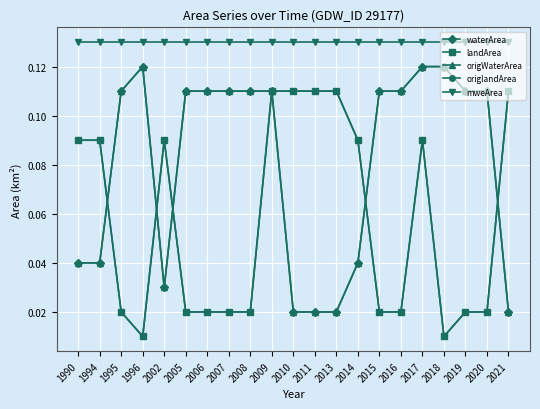

Is the value of landArea at 2014 greater than the value of origWaterArea at 2013?

Yes